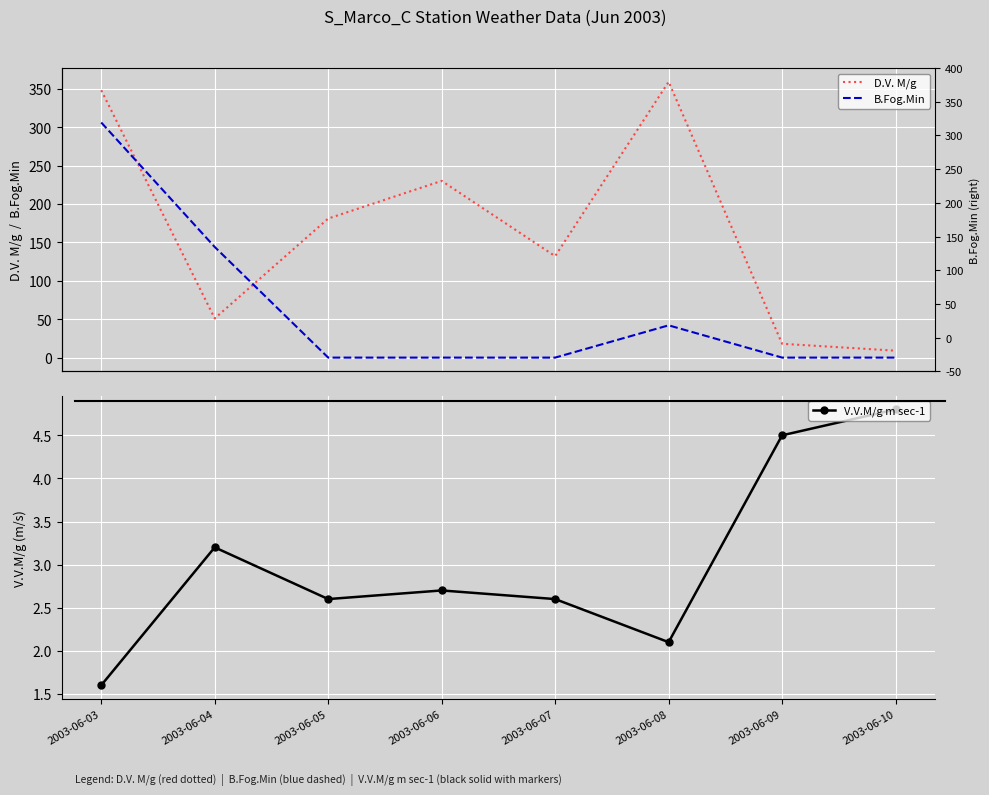

Is the value of V.V.M/g m sec-1 at 2003-06-03 greater than the value of D.V. M/g at 2003-06-04?

No